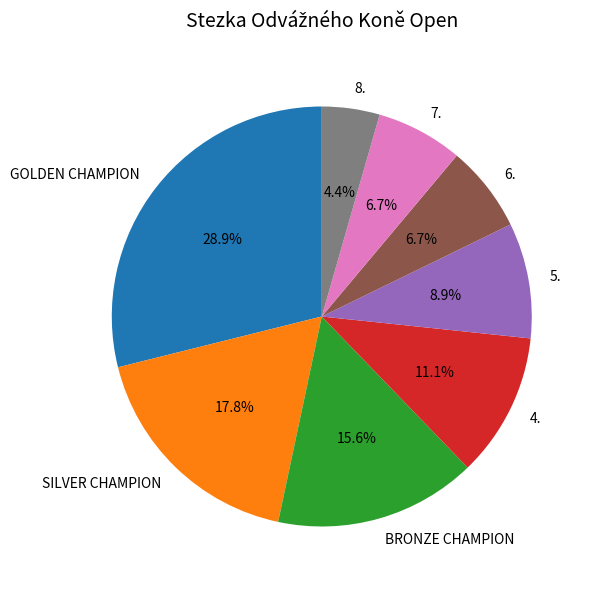

What is the largest slice in the pie chart?

GOLDEN CHAMPION